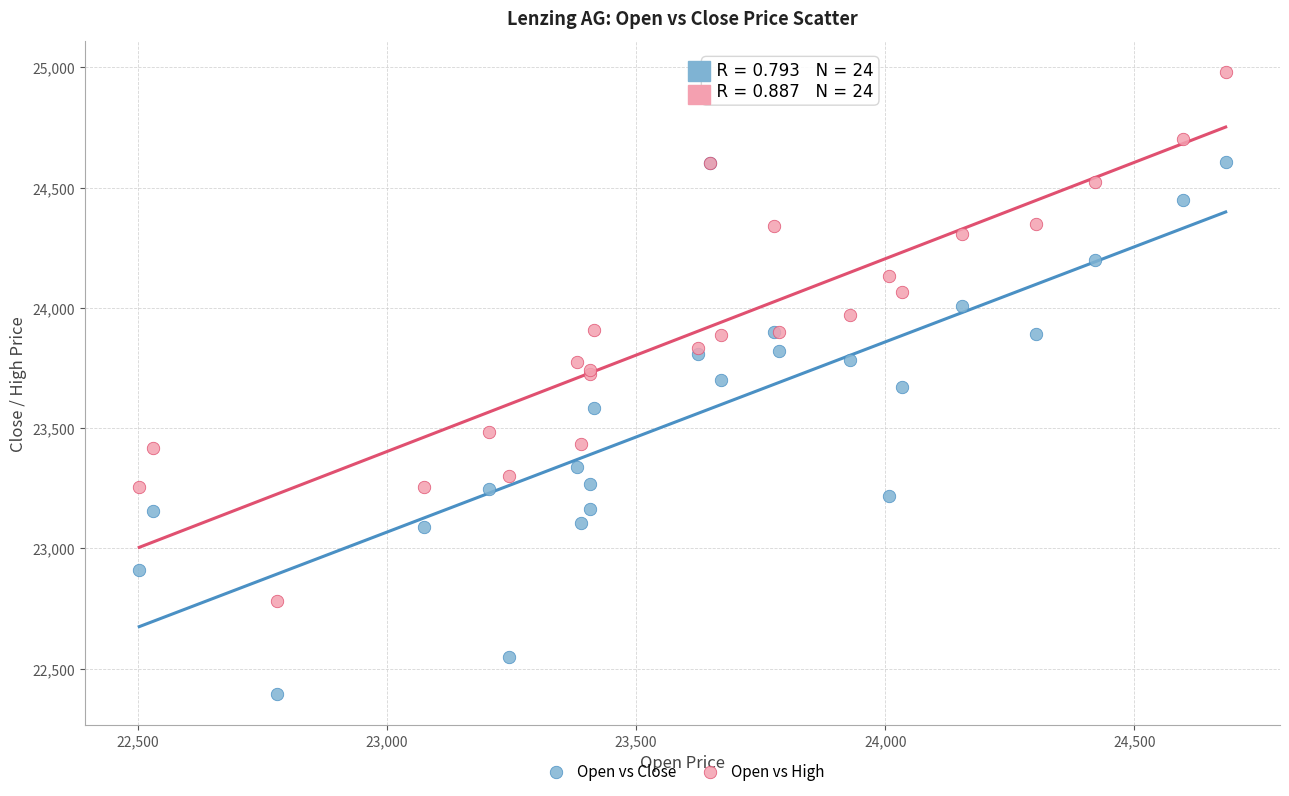

Which series reaches the maximum Y coordinate?

Open vs High